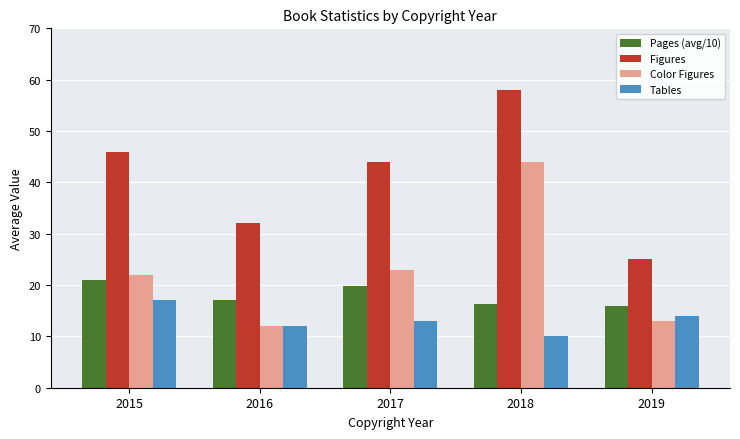

Read the Color Figures value at 2015.

22.0